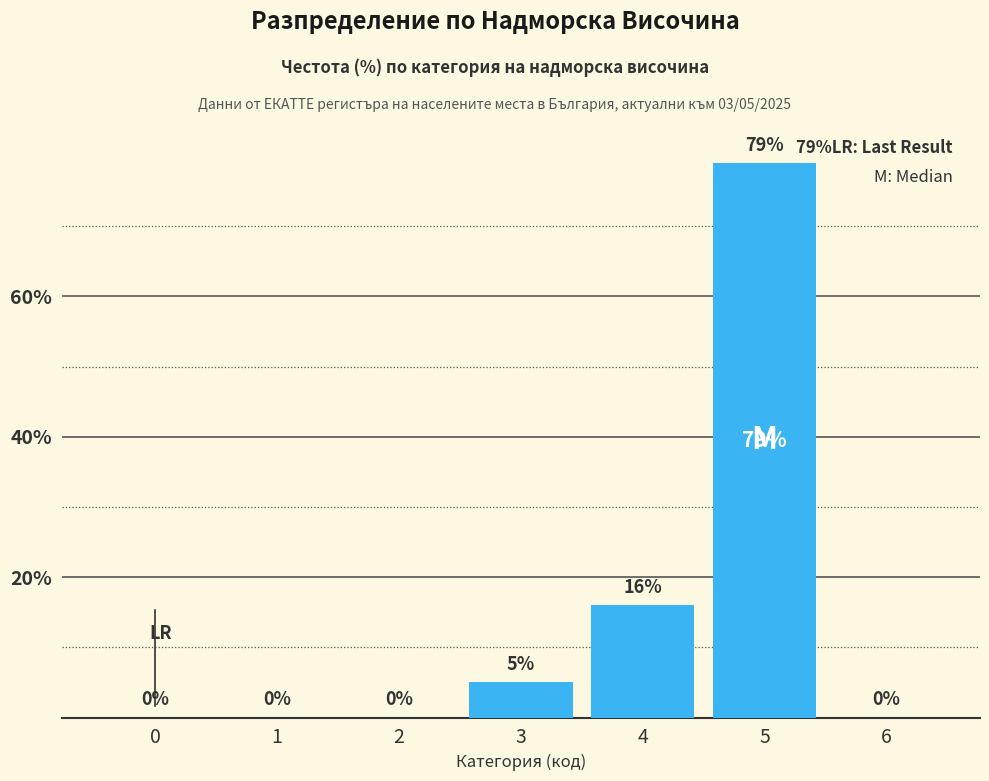

Reading right to left, list all the values displayed in this chart.

6=0	5=79	4=16	3=5	2=0	1=0	0=0